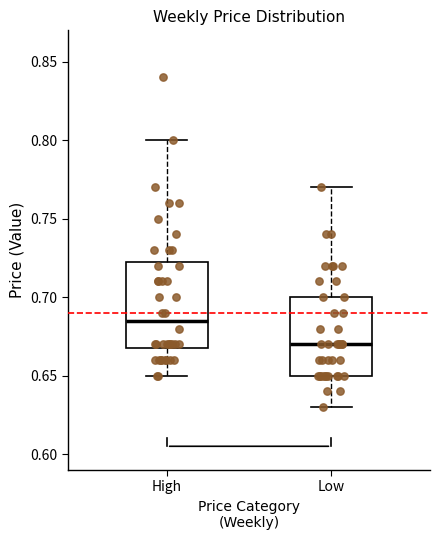

Reading left to right, transcribe this box plot: for each box, give where its median line is, the range the box spans, and where its two whiskers end, as read against the y-axis. The values are not printed on the chart, so give them approximately, as read against the axis.

High: median 0.685, box 0.670 to 0.725, whiskers 0.650 to 0.800
Low: median 0.670, box 0.650 to 0.700, whiskers 0.630 to 0.770